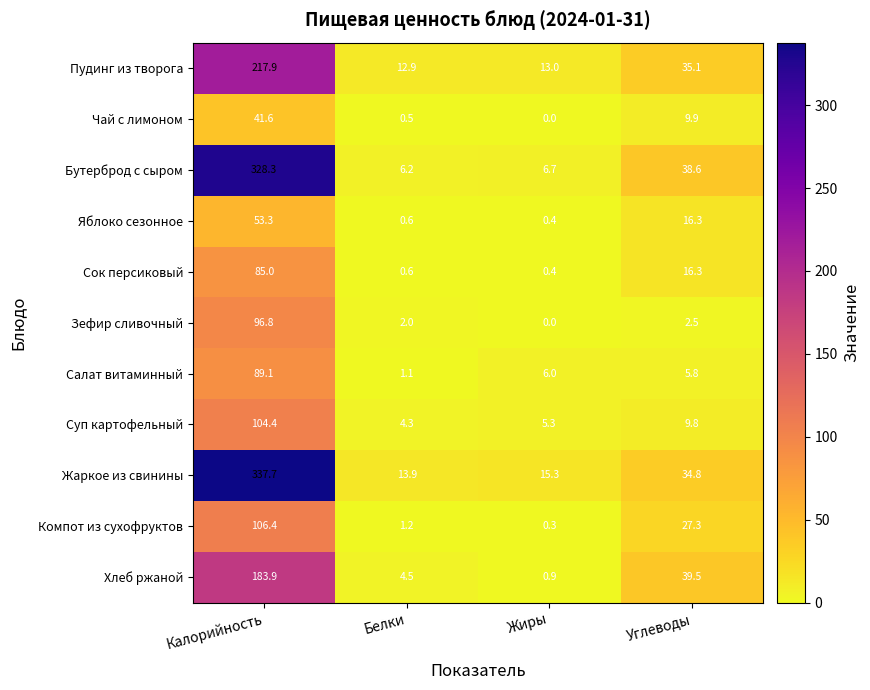

What is the sum of the Компот из сухофруктов values at Белки and Углеводы?

28.5